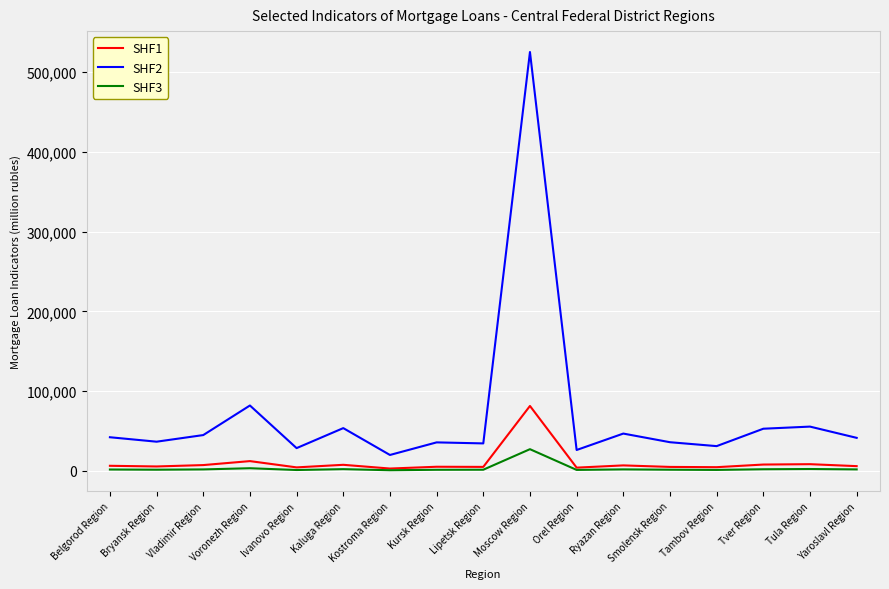

True or false: SHF2 has a value of 65582 at Ryazan Region.

False